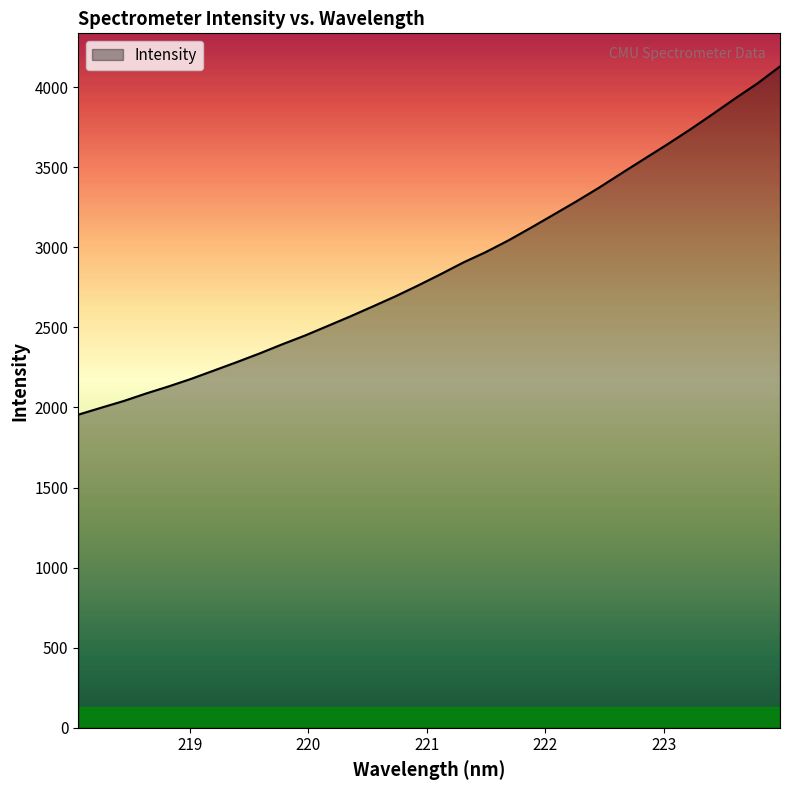

What is the difference between the maximum and minimum values?

2174.3